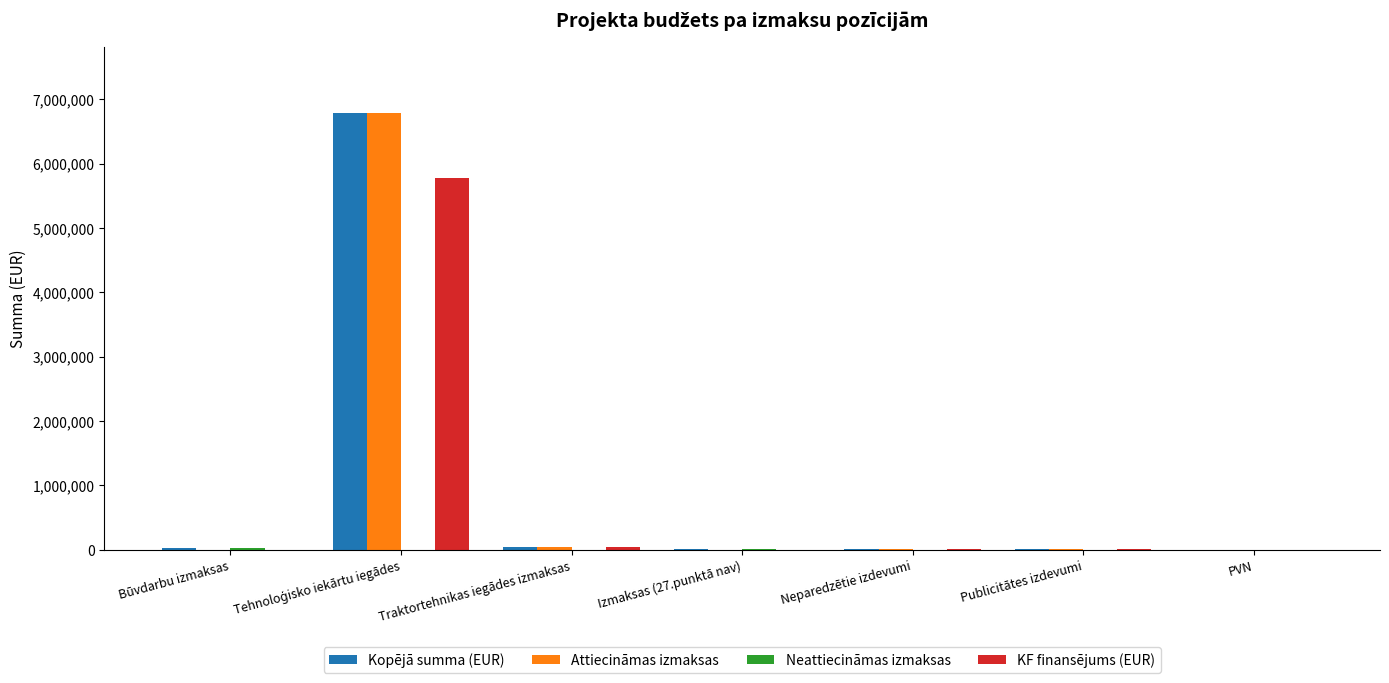

Is it true that Attiecināmas izmaksas equals -2316644 at Būvdarbu izmaksas?

False